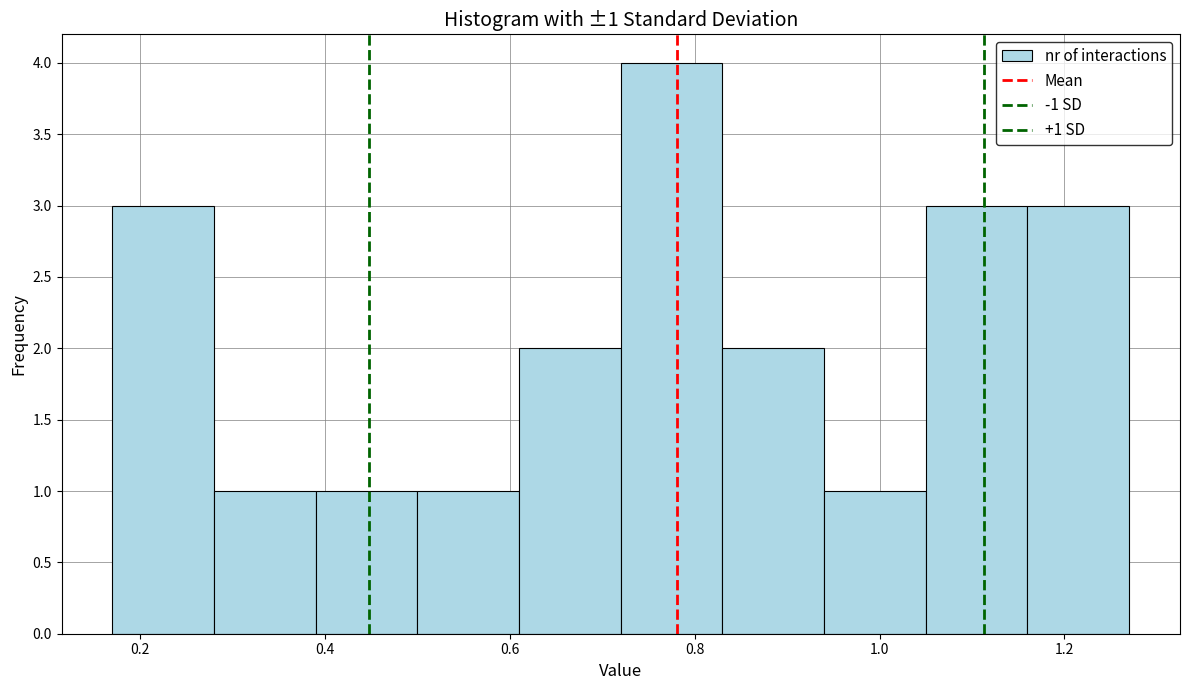

Which range on the x-axis has the tallest bar?

0.72 to 0.83